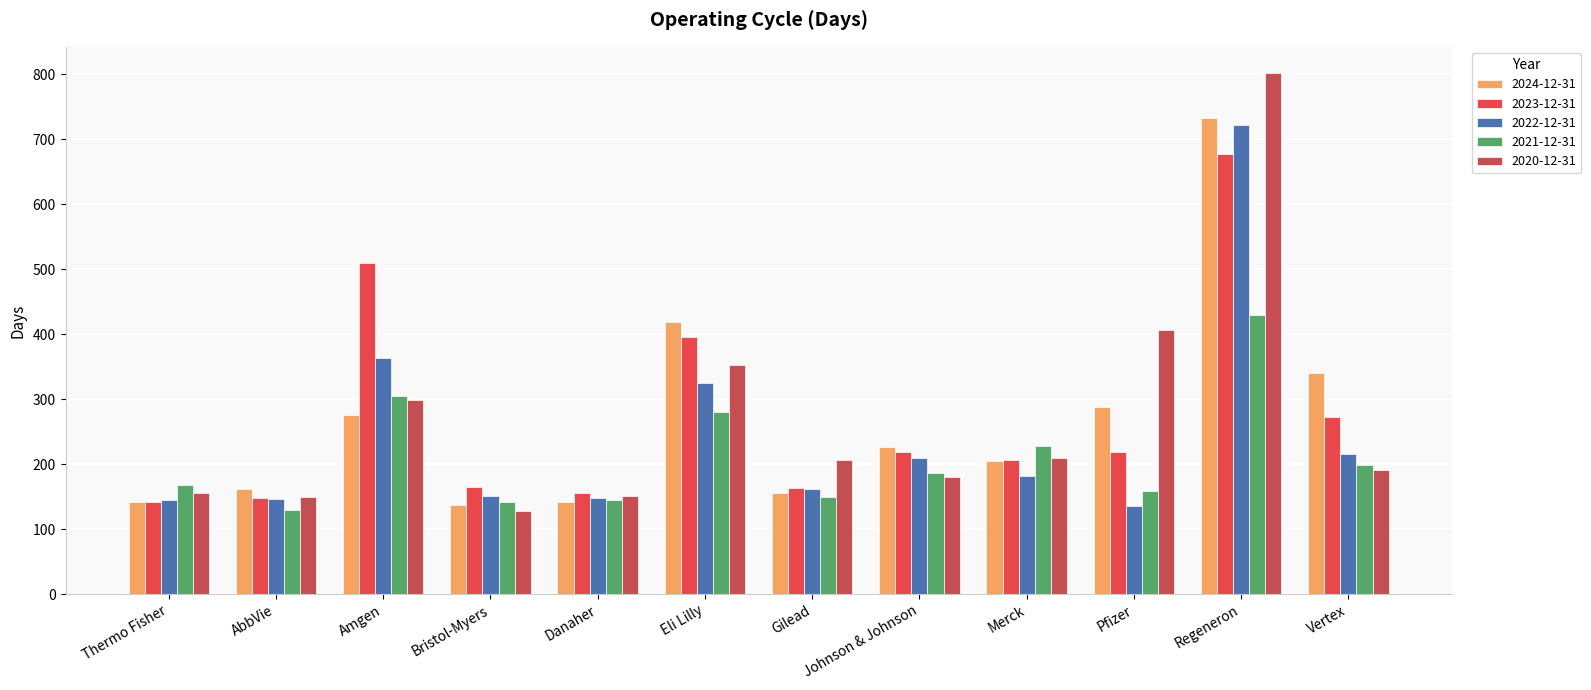

What is the value of the 2024-12-31 bar at the 11th from the left?

732